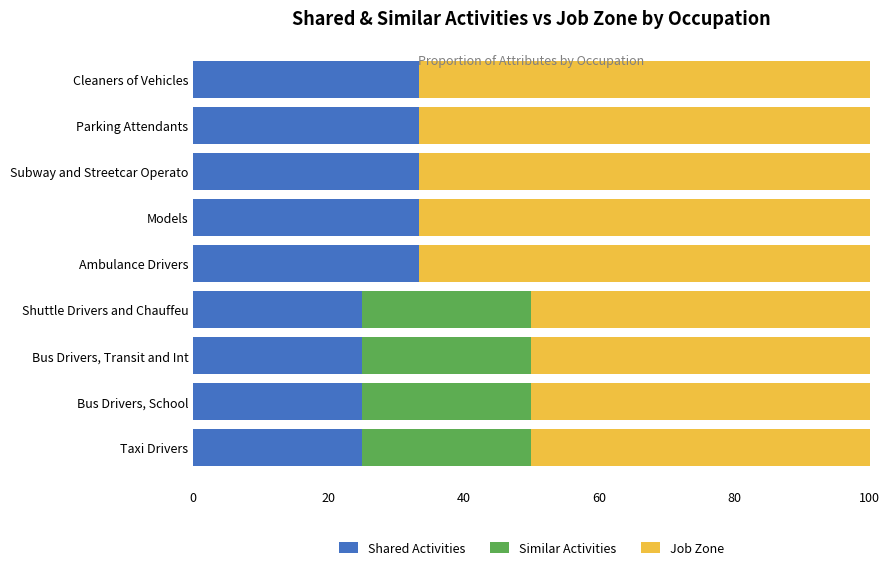

What is the total value across all series at Parking Attendants?

100.0